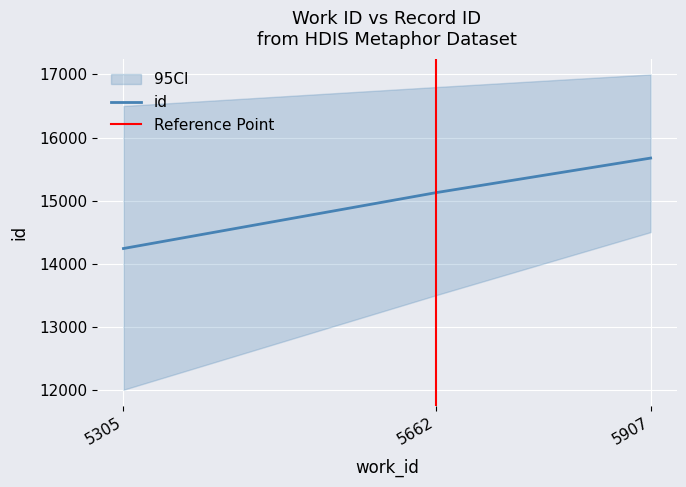

At which label does the data first exceed 15126?

5907